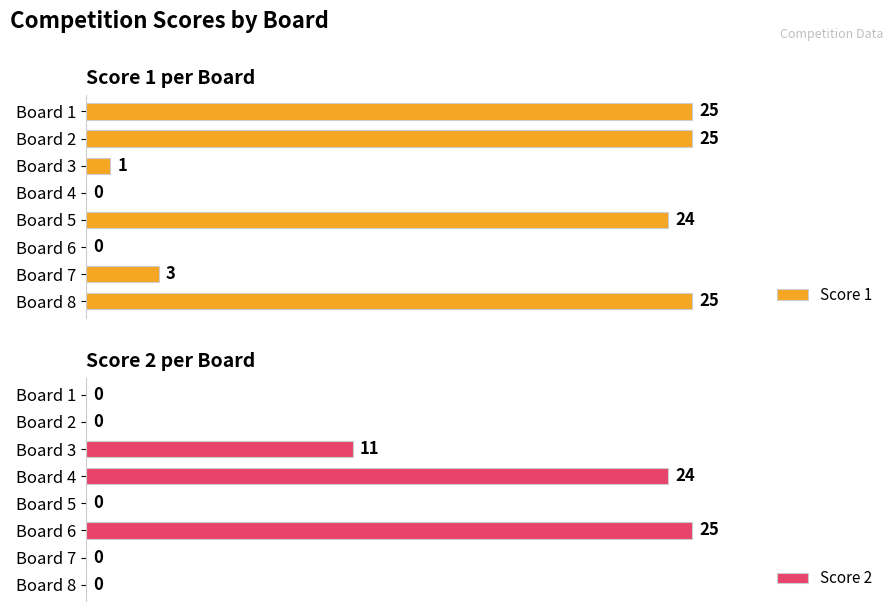

At which label does Score 2 reach its peak?

Board 6